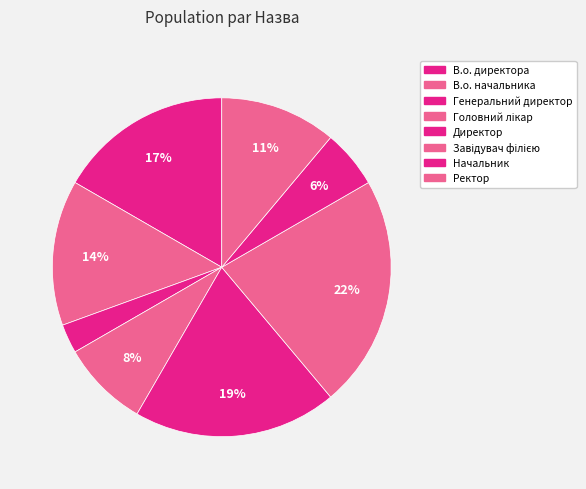

Does Начальник account for over 50% of the chart?

No